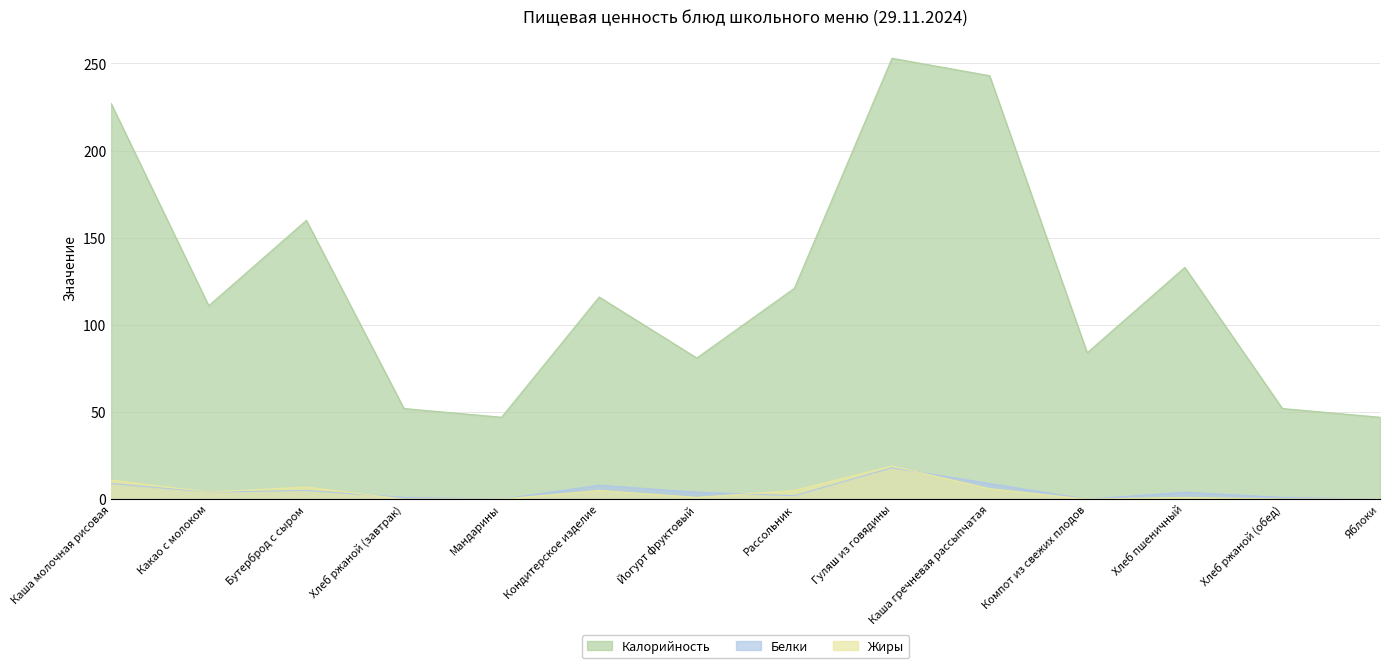

Rank the series by their maximum value, from highest to lowest.

Калорийность, Жиры, Белки